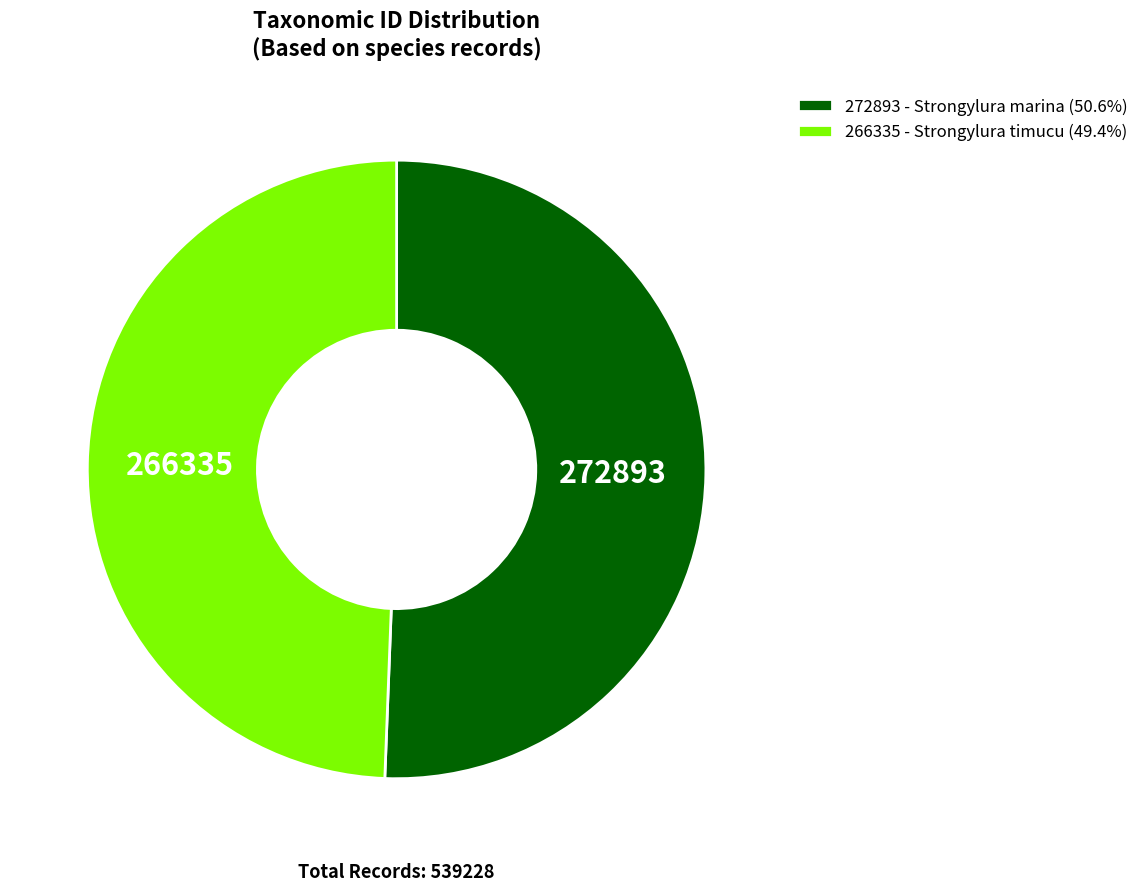

What is the ratio of the value at 272893 - Strongylura marina (50.6%) to the value at 266335 - Strongylura timucu (49.4%)?

1.0